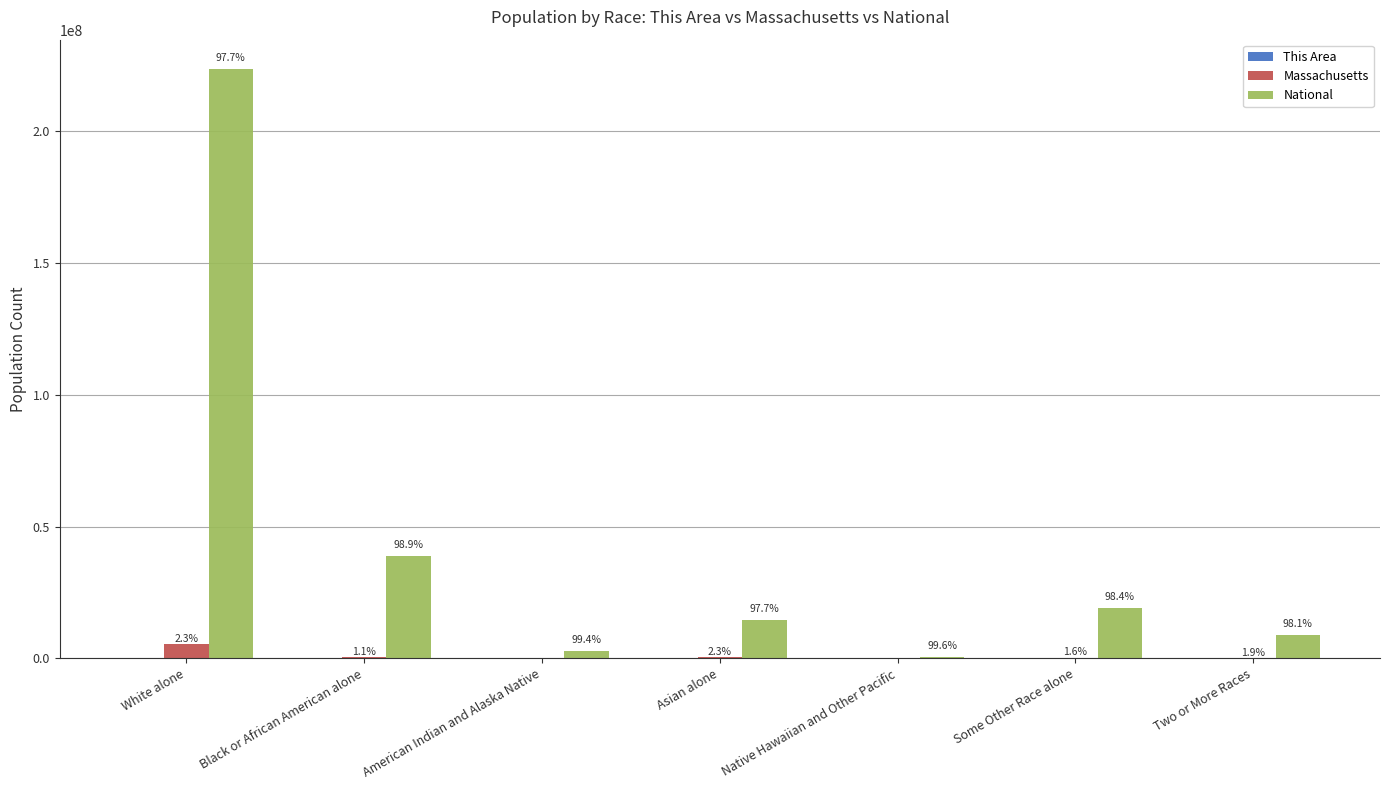

At White alone, list the series in order from largest to smallest.

National, Massachusetts, This Area